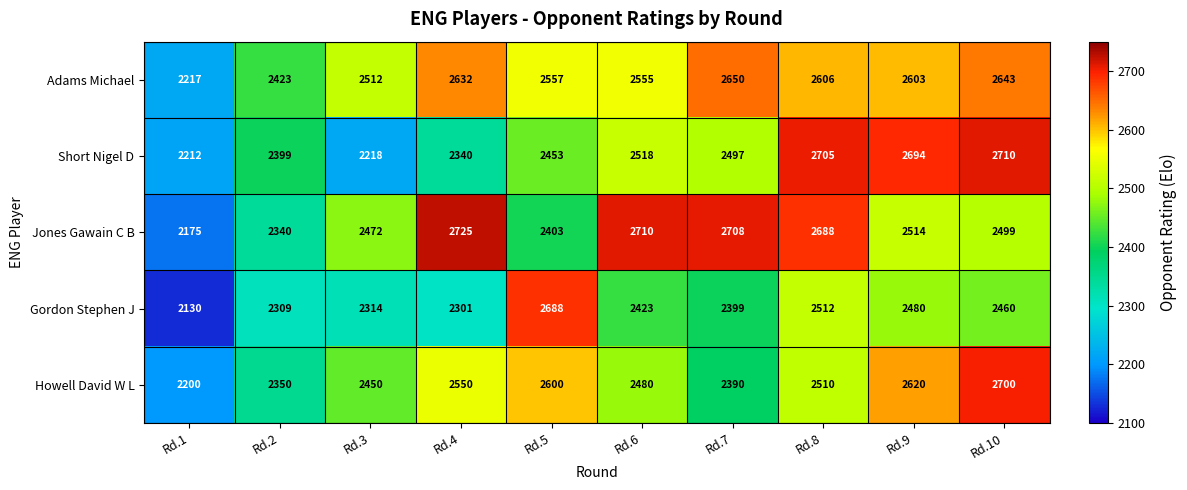

Rank the categories by Jones Gawain C B value from highest to lowest.

Rd.4, Rd.6, Rd.7, Rd.8, Rd.9, Rd.10, Rd.3, Rd.5, Rd.2, Rd.1